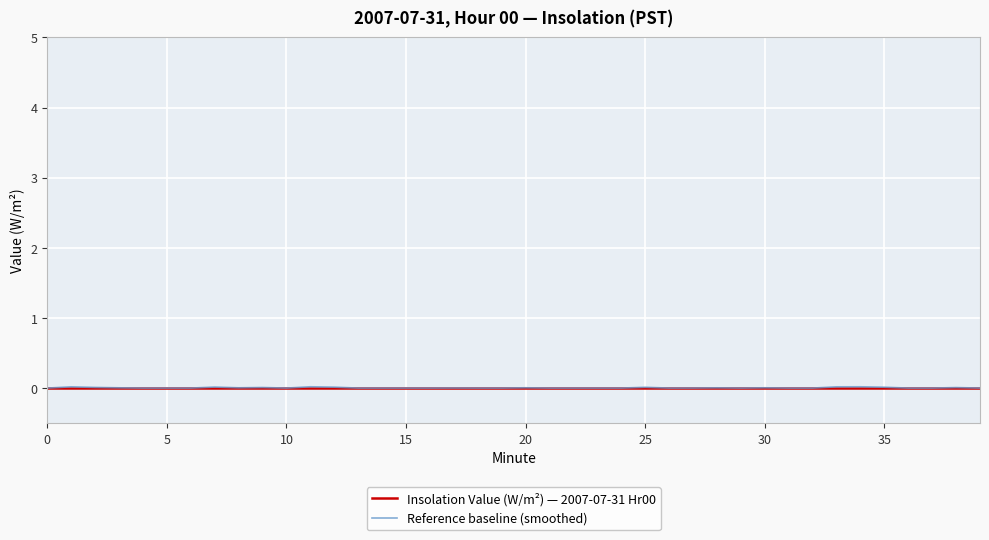

What are all the series names shown in the legend?

Insolation Value (W/m²) — 2007-07-31 Hr00, Reference baseline (smoothed)